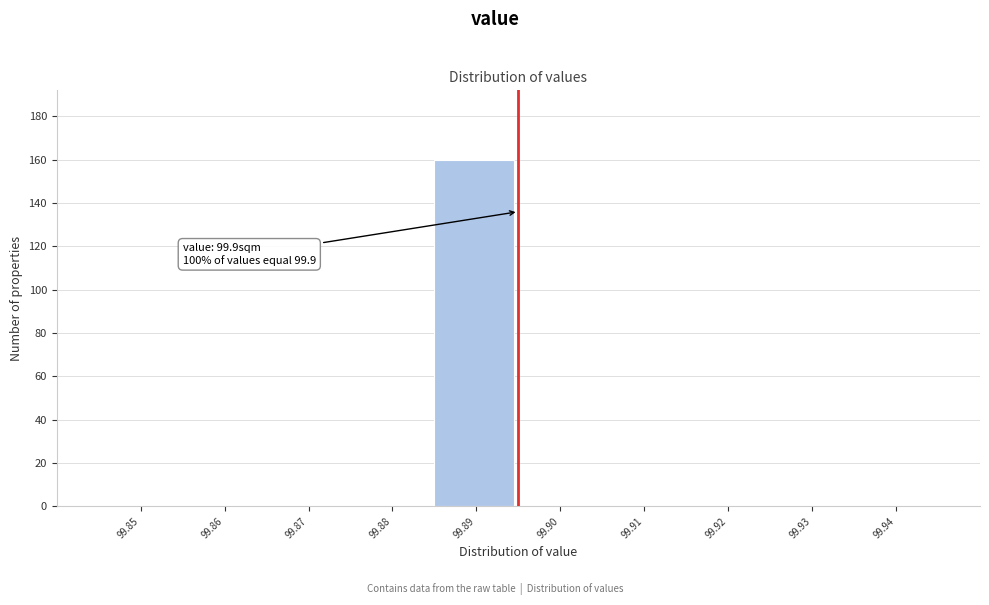

Reading right to left, transcribe all the data shown in this chart.

99.94=0	99.93=0	99.92=0	99.91=0	99.90=0	99.89=160	99.88=0	99.87=0	99.86=0	99.85=0